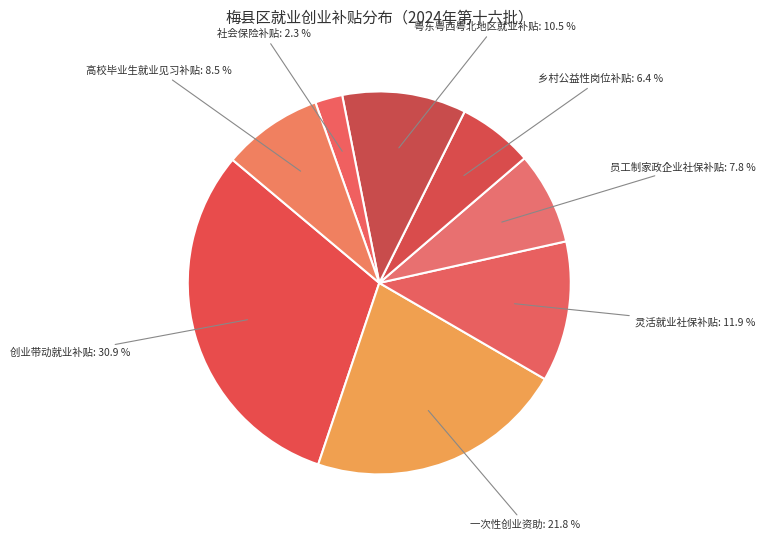

Approximately how many times larger is the value at 一次性创业资助 compared to 员工制家政企业社保补贴?

2.8